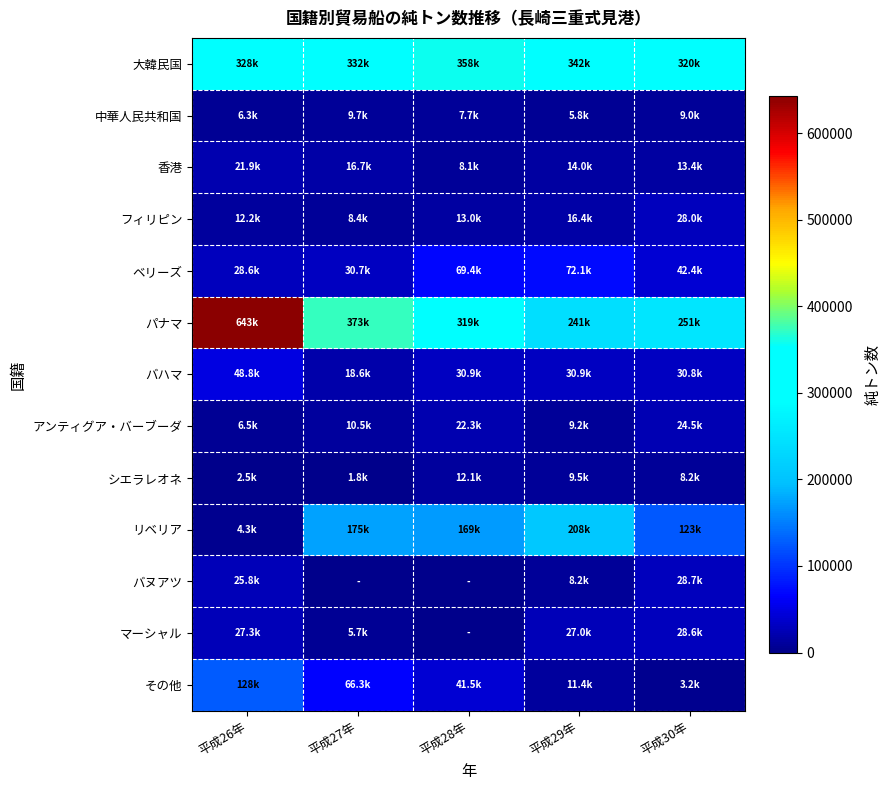

Which series has the widest spread of values?

パナマ